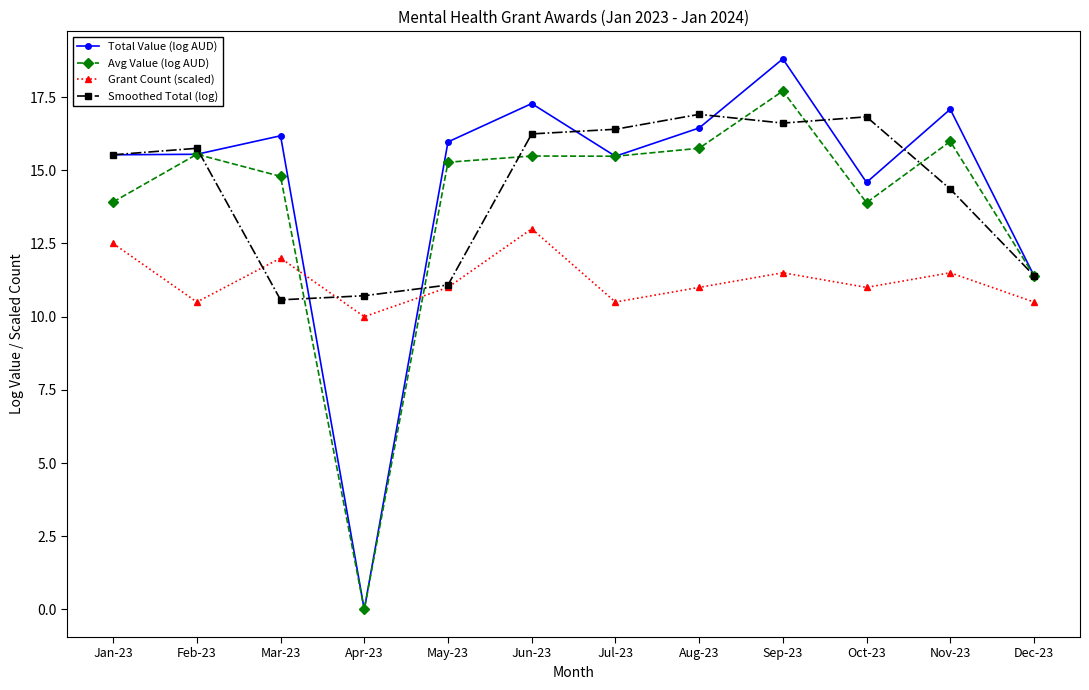

True or false: Avg Value (log AUD) and Grant Count (scaled) cross at least once.

True